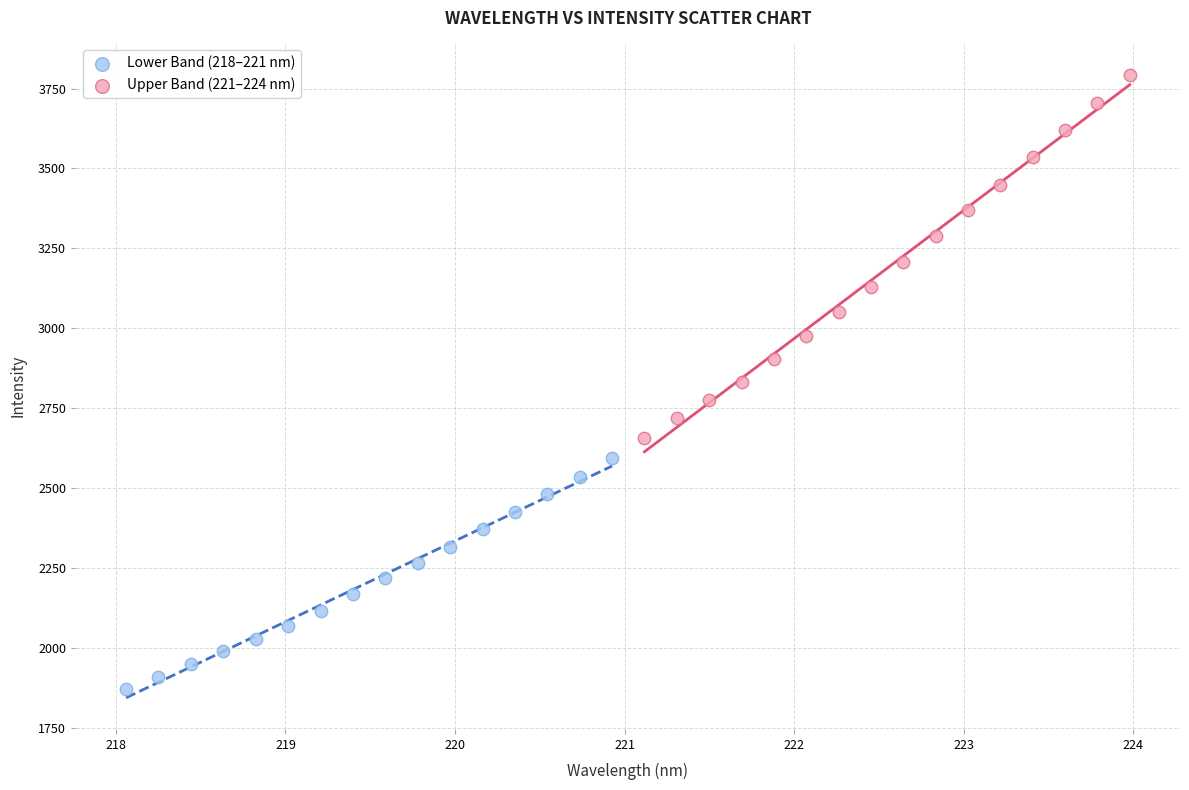

Which series reaches the minimum Y coordinate?

Lower Band (218–221 nm)